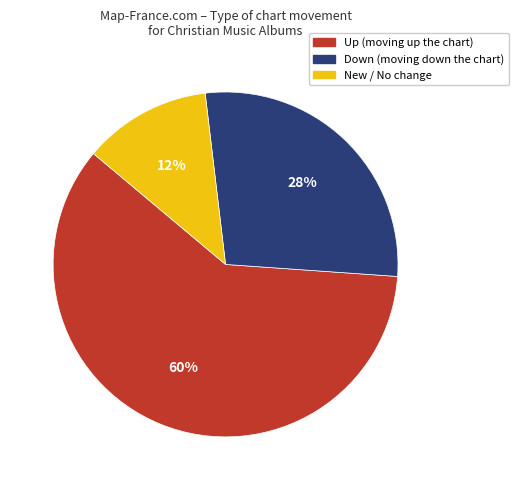

Which category has the biggest portion of the pie?

Up (moving up the chart)